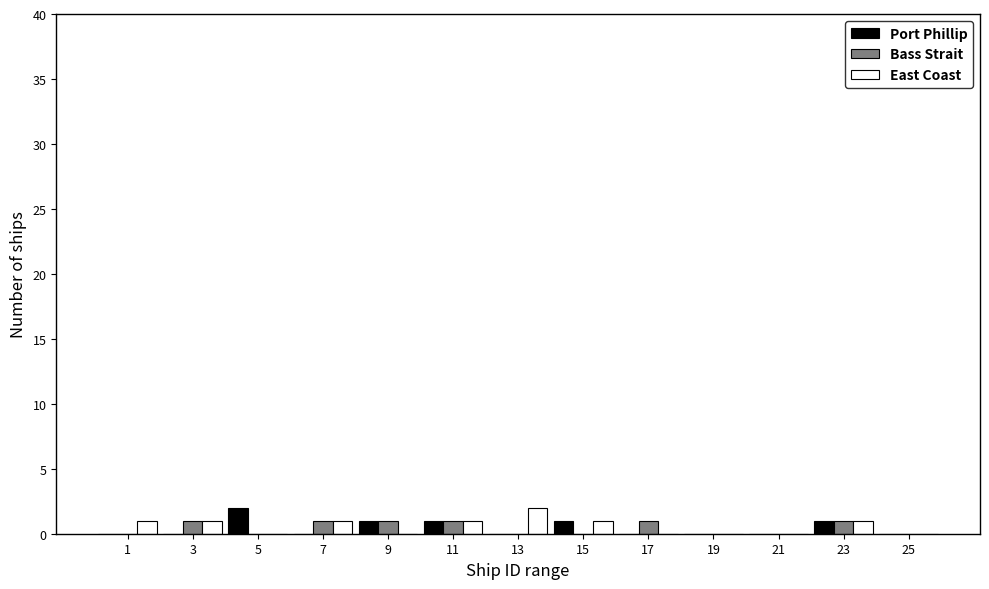

Is it true that Port Phillip equals 0 at 13?

True